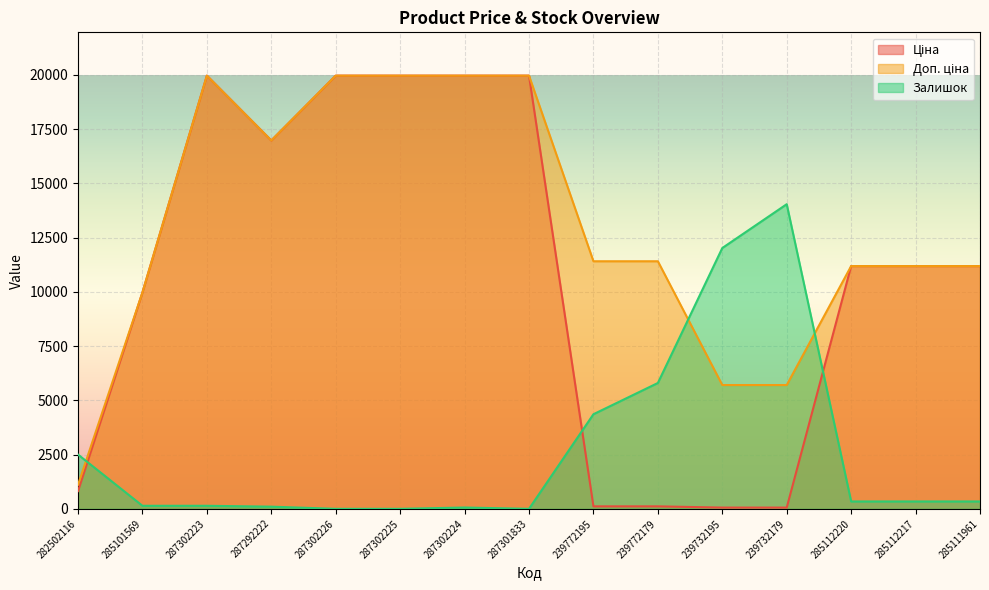

Where is the first local maximum for Доп. ціна?

287302223